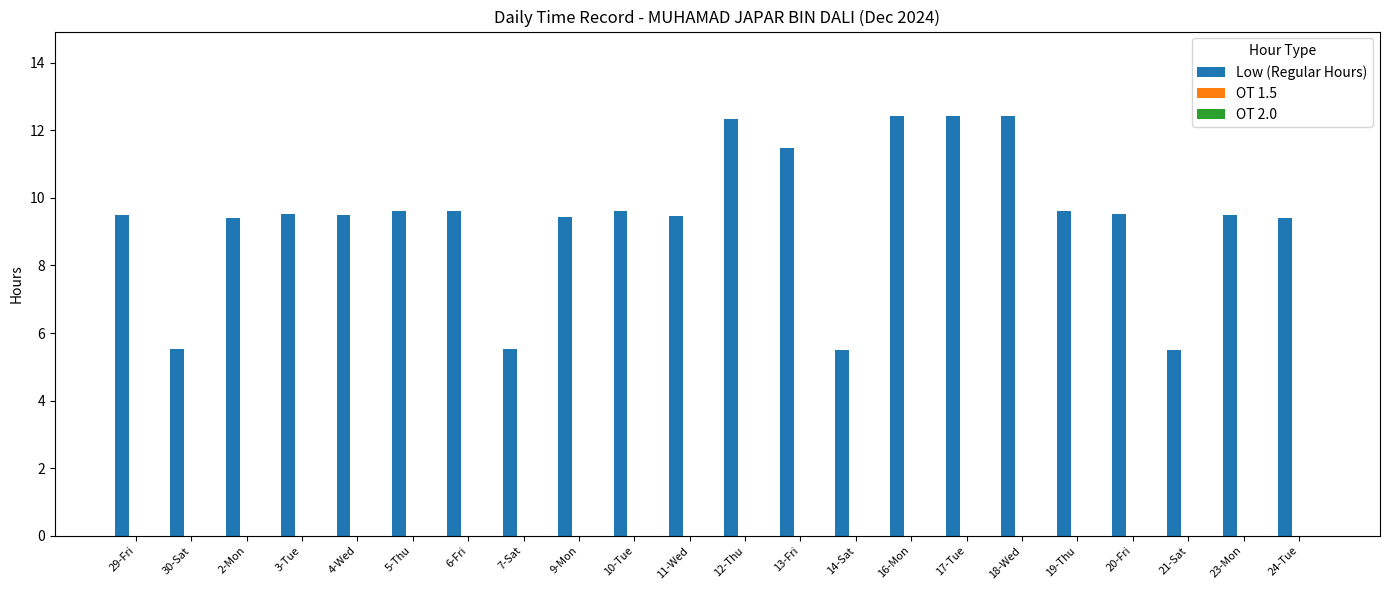

What is the label of the 2nd bar from the left?

30-Sat